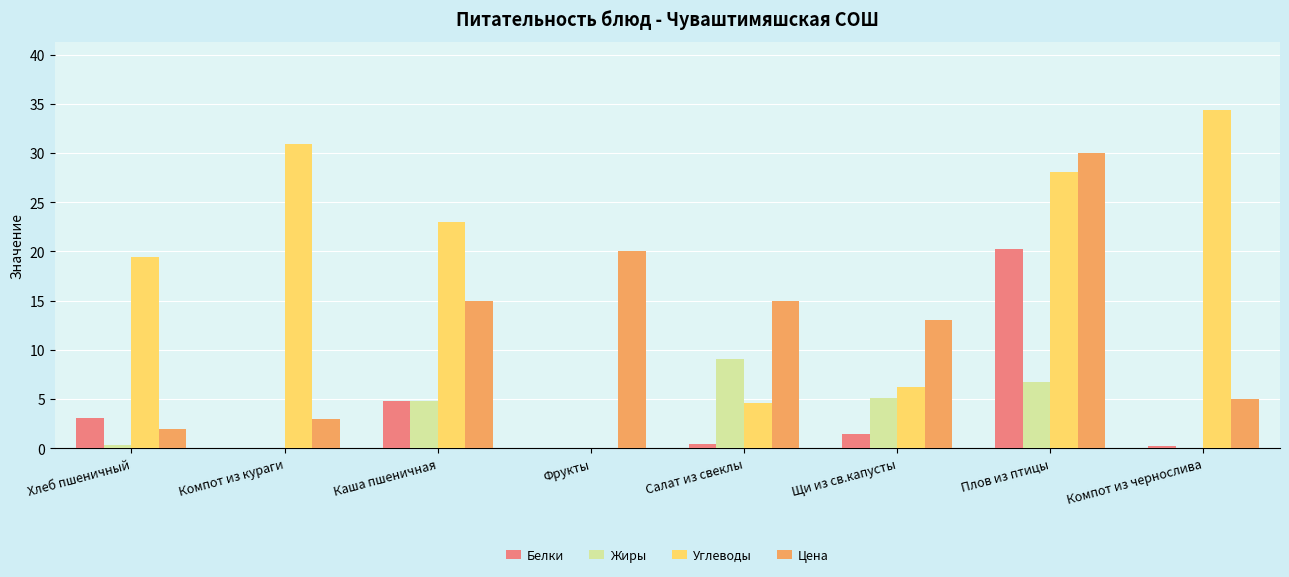

How many groups of bars are there?

8